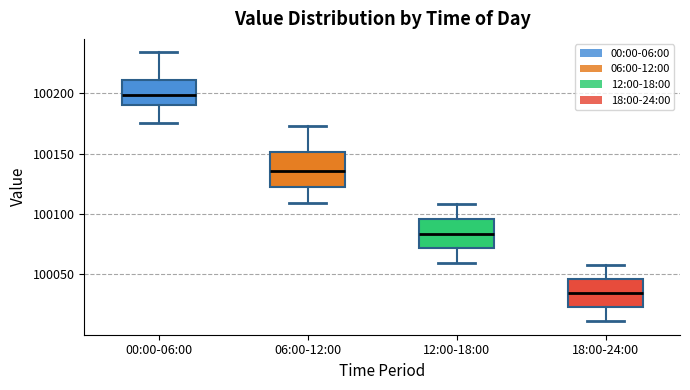

Which box has the lowest median line?

18:00-24:00